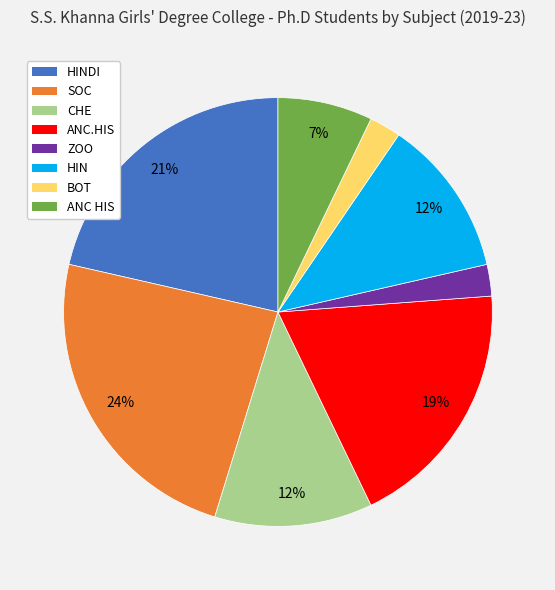

Is there a majority slice in this chart?

No